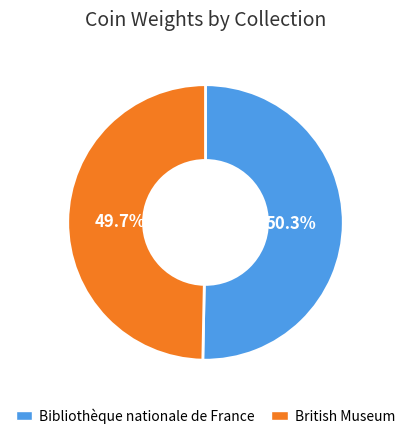

Count the number of slices in the pie.

2